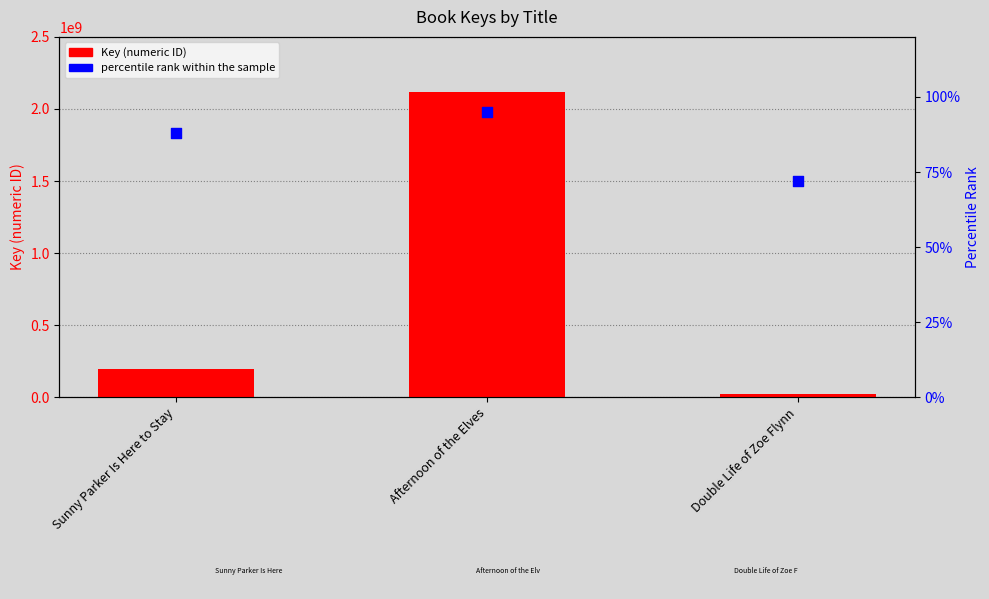

What is the total value across all series at Double Life of Zoe Flynn?

18863899